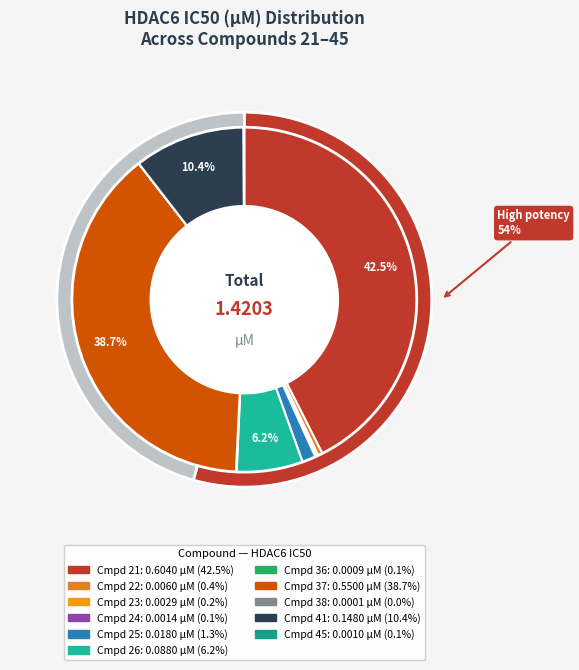

Count the number of slices in the pie.

11